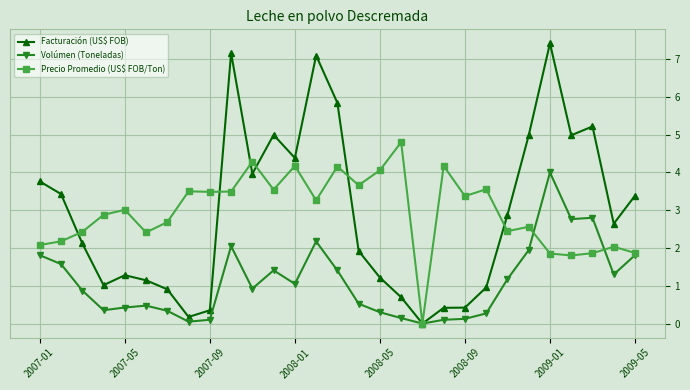

True or false: Precio Promedio (US$ FOB/Ton) has more than 1 points higher than both neighbors.

True